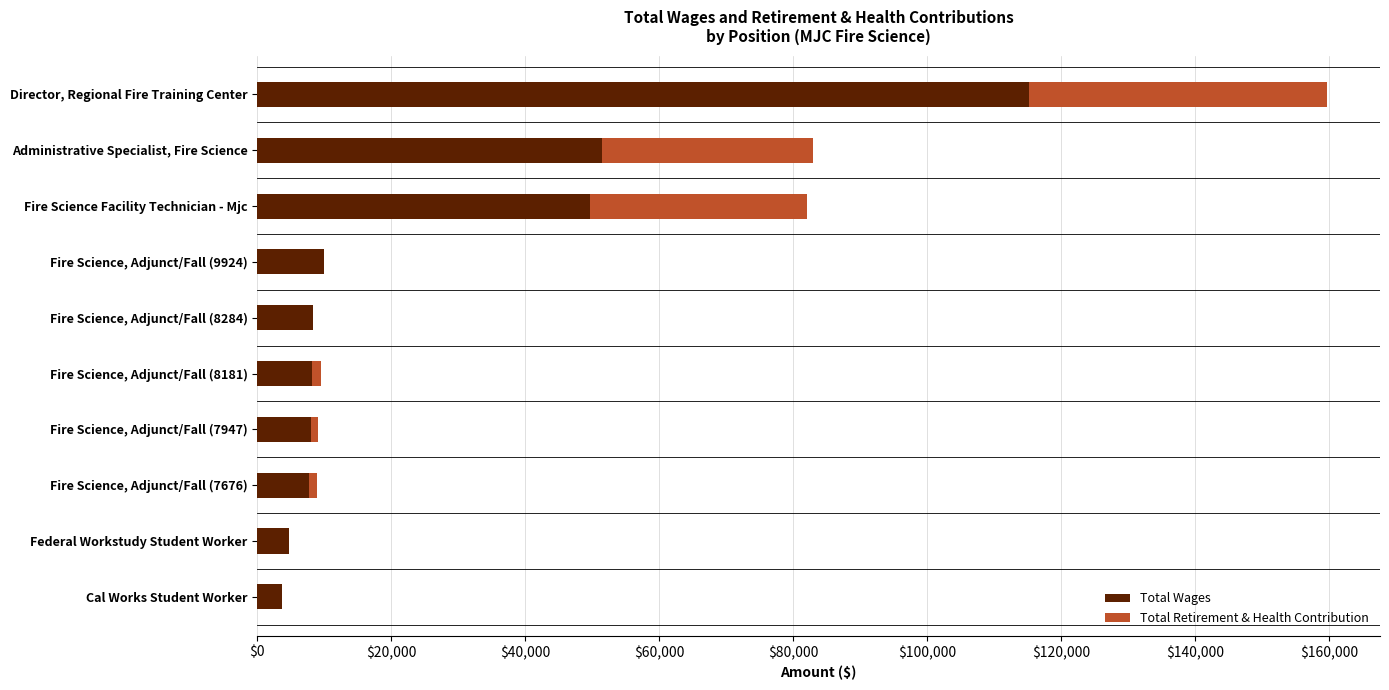

Which category has the highest value in the Total Wages series?

Director, Regional Fire Training Center